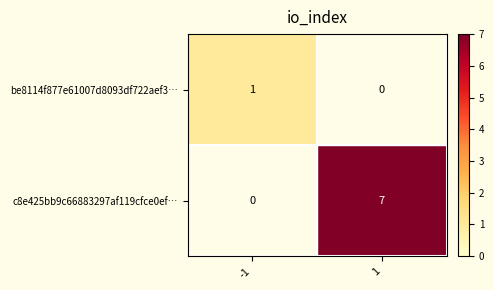

Which series changed the most between -1 and 1?

c8e425bb9c66883297af119cfce0ef…